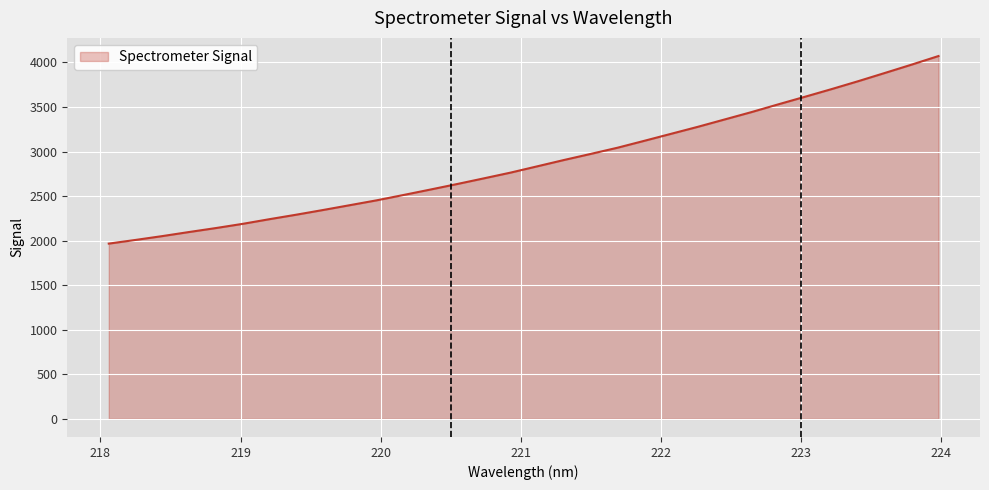

What is the difference between the maximum and minimum values?

2105.7